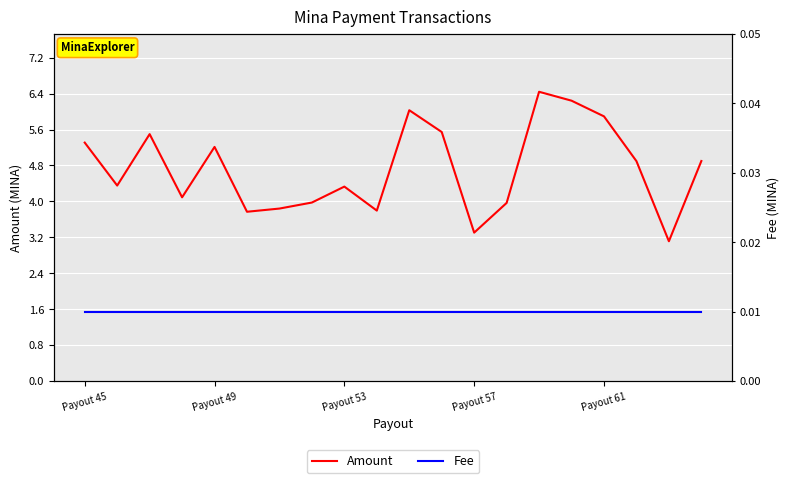

The Amount series shows 5.9 at Payout 61. True or false?

True